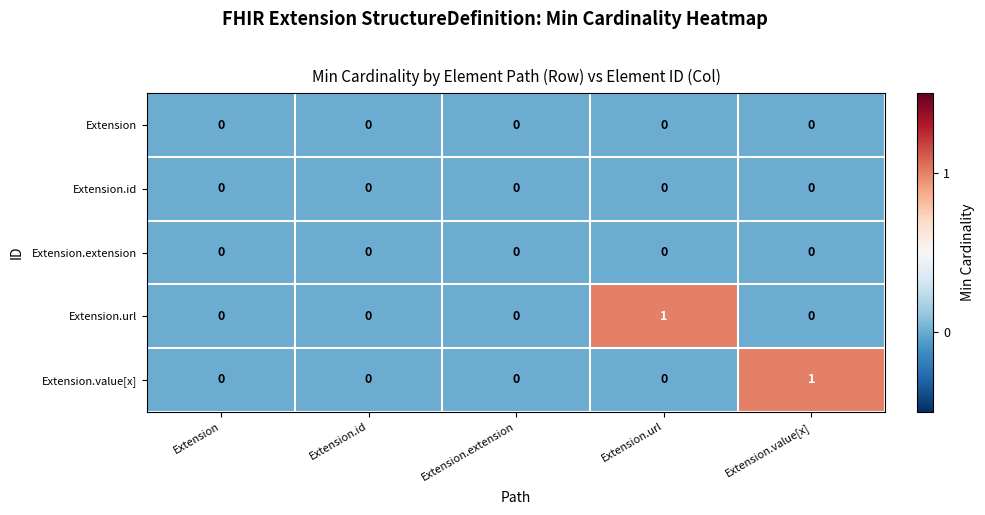

Which series changed the most between Extension and Extension.url?

Extension.url